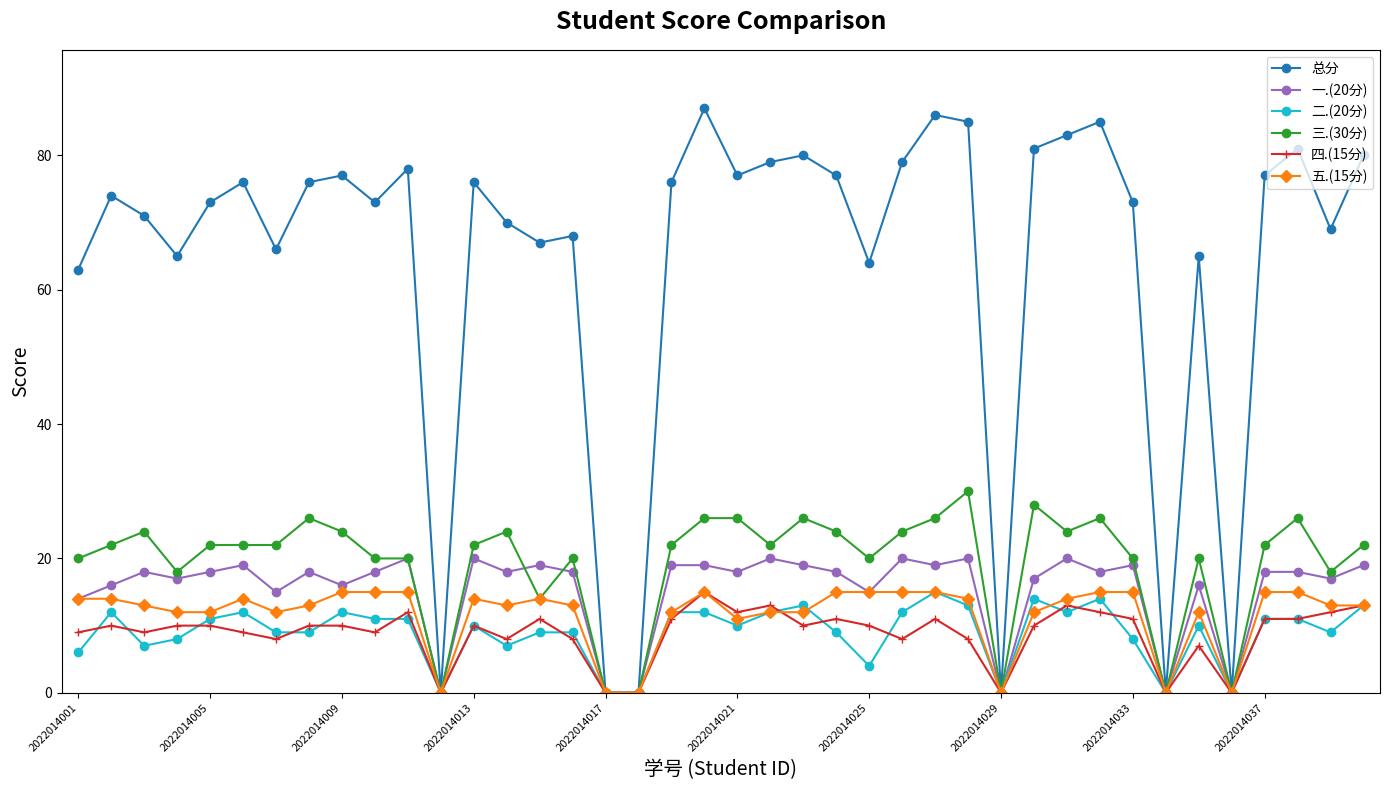

Which series has the largest range (max minus min)?

总分